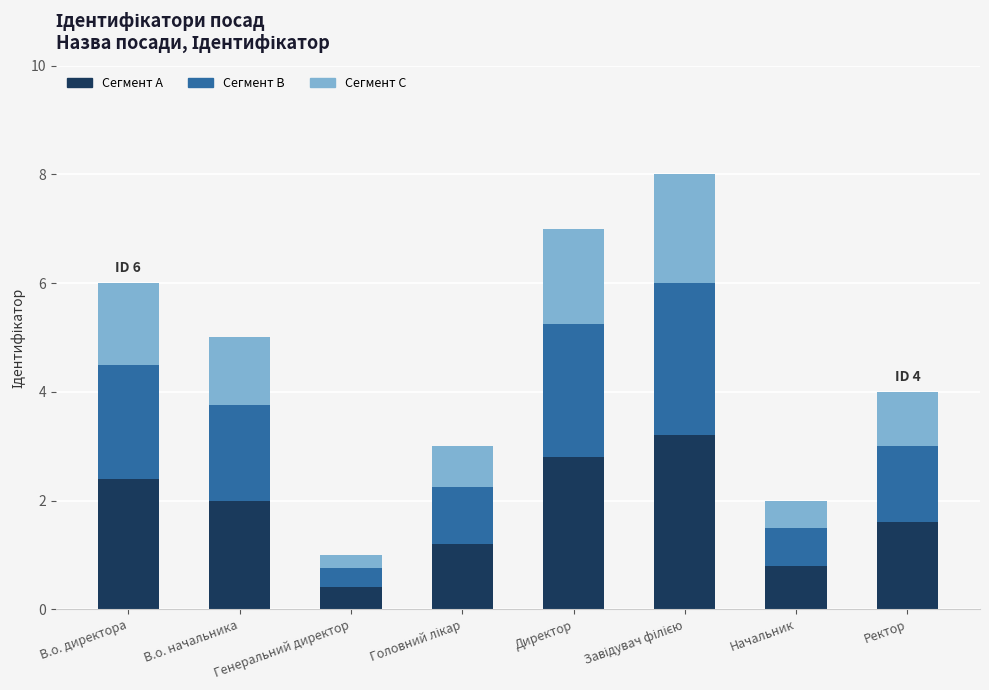

What is the total value across all series at Генеральний директор?

1.0